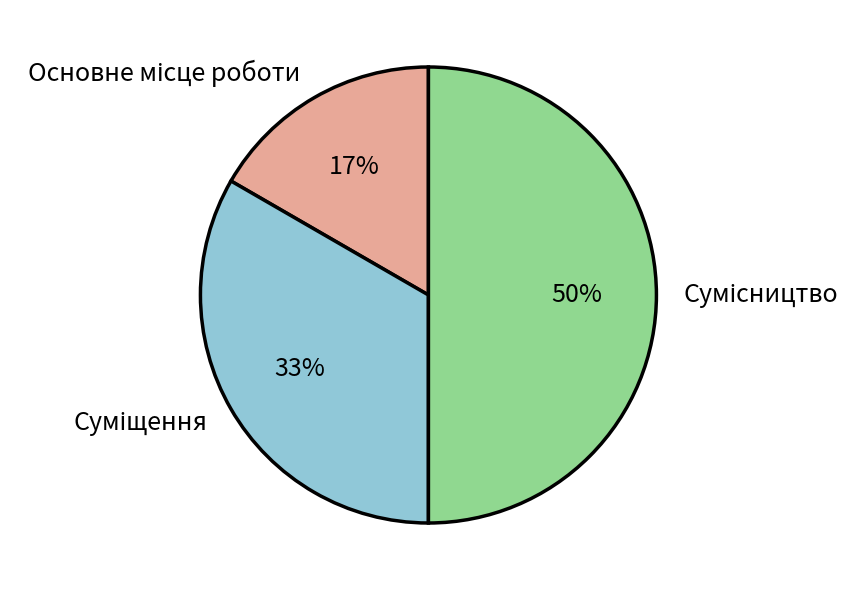

To the nearest percent, what is the average slice percentage?

33%